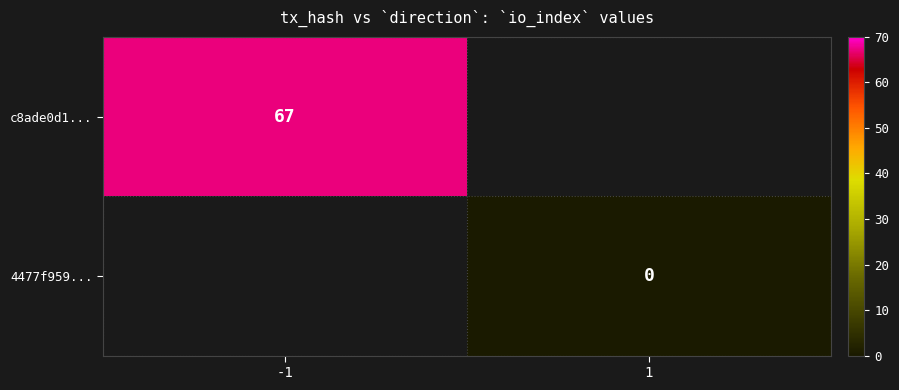

The value of c8ade0d1... at -1 is 43. True or false?

False